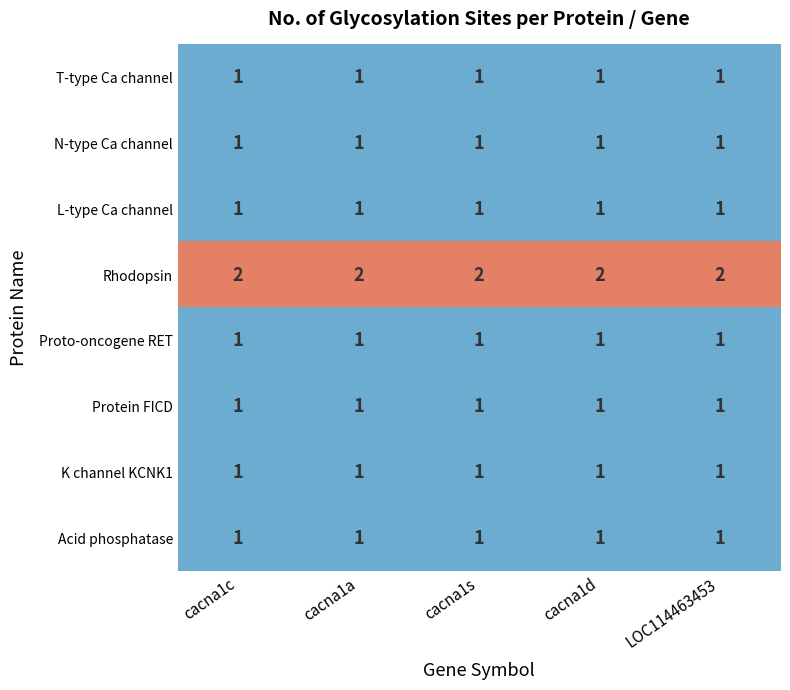

True or false: Acid phosphatase has a value of 1 at cacna1s.

True